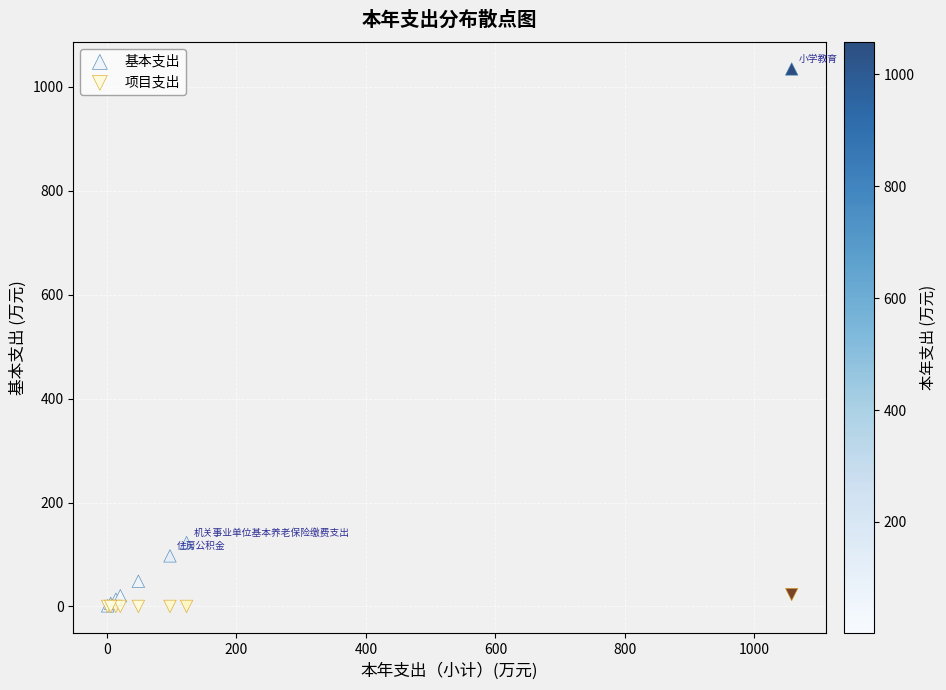

What are all the series names shown in the legend?

基本支出, 项目支出